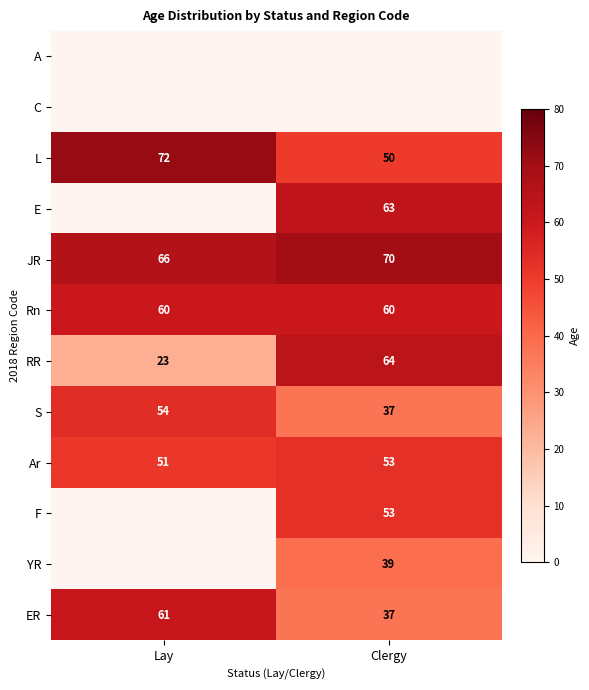

What is the difference between the maximum and minimum values in the L series?

22